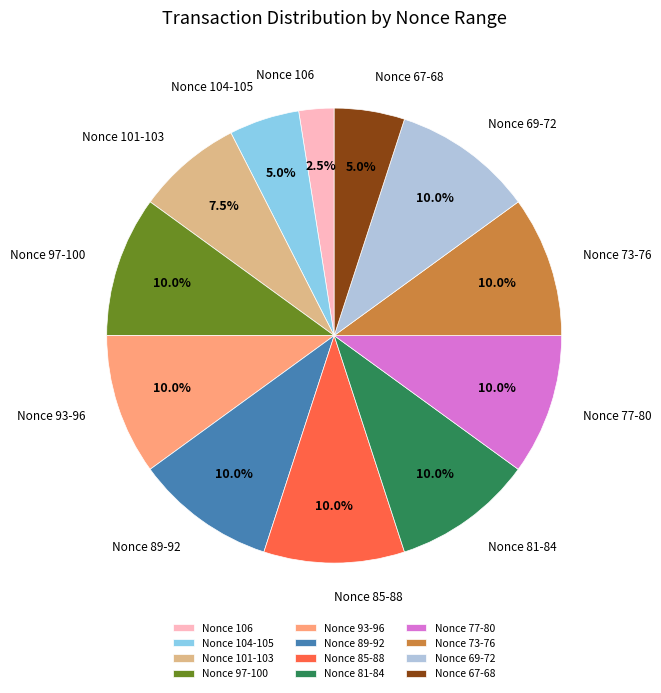

Does any single category account for the majority?

No